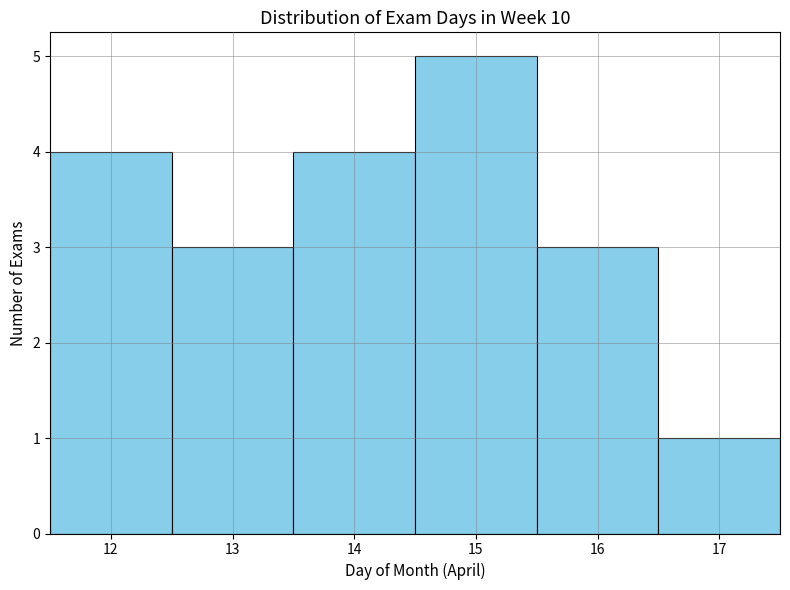

Over which range of the x-axis is the bar tallest?

14.5 to 15.5